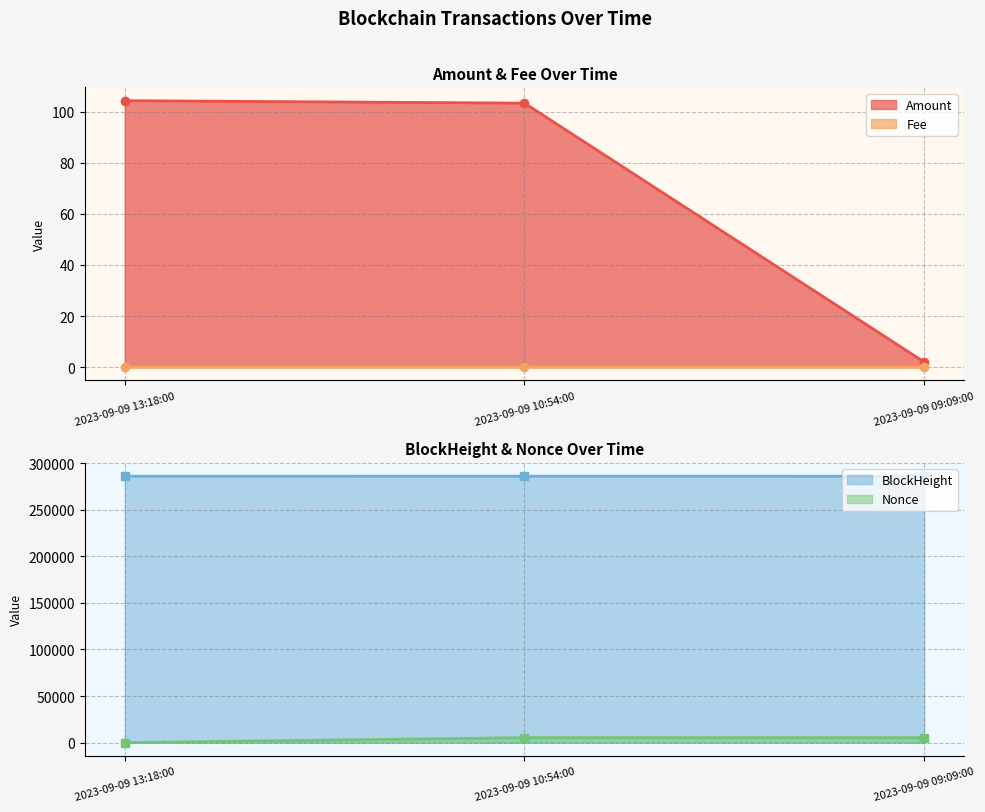

Reading left to right, what are all the values shown in this chart?

Amount: 104.3	103.3	2.0
Fee: 0.0	0.0	0.0
BlockHeight: 286109.0	286077.0	286054.0
Nonce: 0.0	5330.0	5329.0